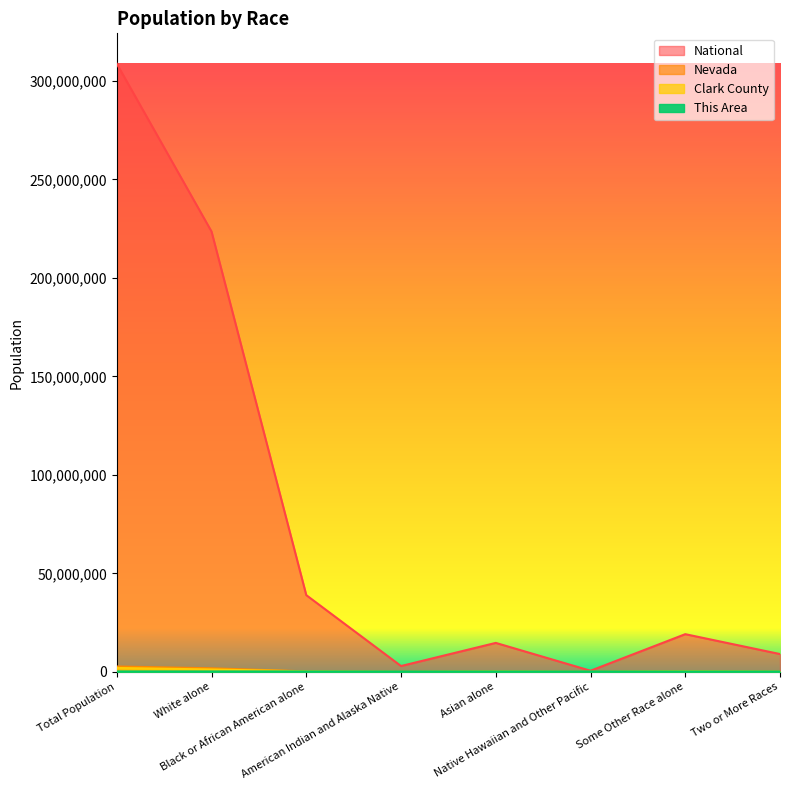

True or false: This Area has a value of 848 at White alone.

False